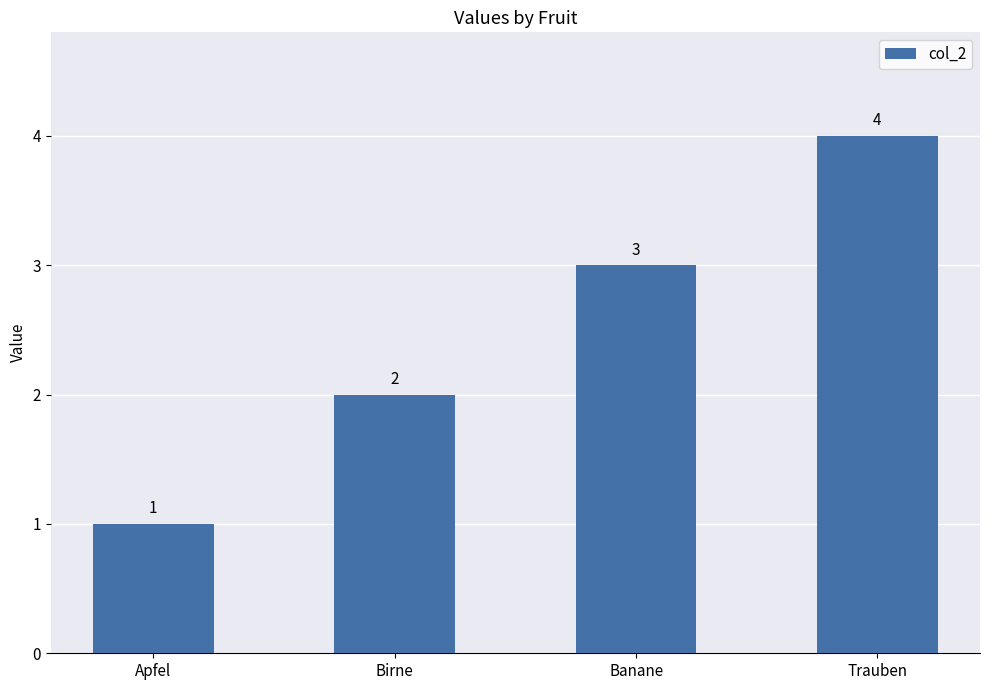

Which has a higher value, Birne or Trauben?

Trauben